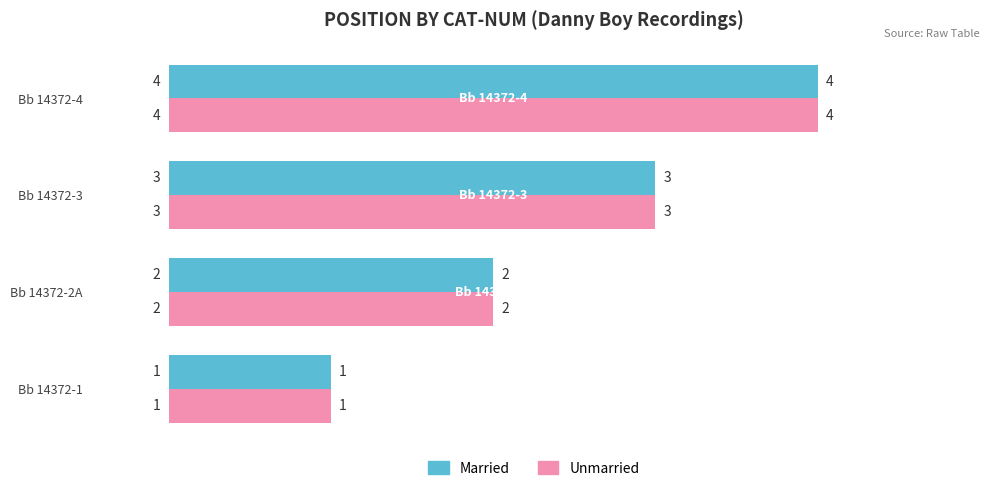

What is the total value across all series at Bb 14372-2A?

4